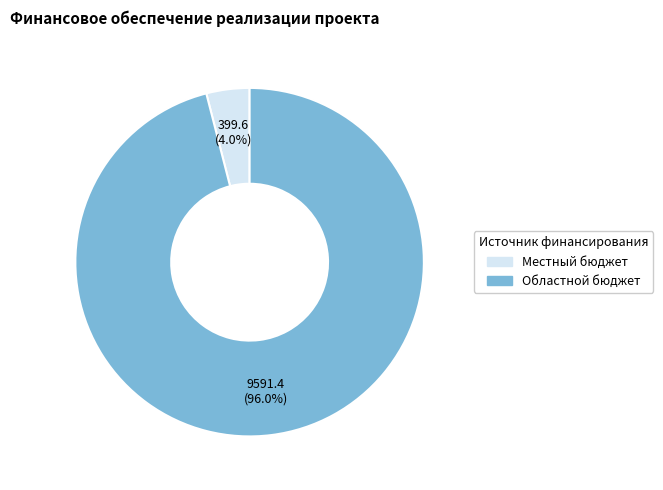

Does any single category account for the majority?

Yes